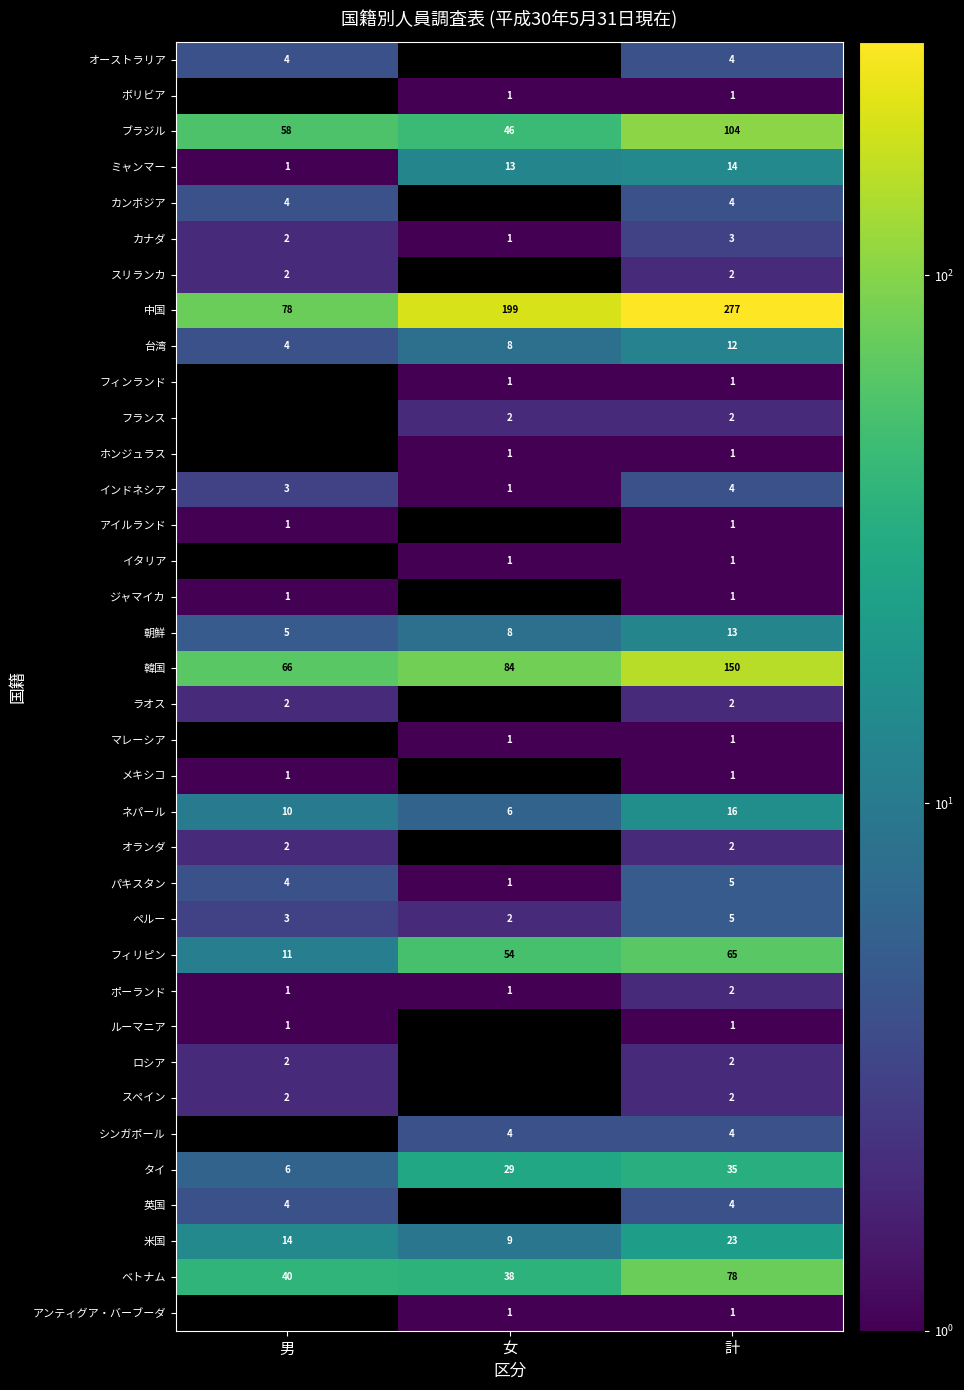

The value of ミャンマー at 計 is 23. True or false?

False